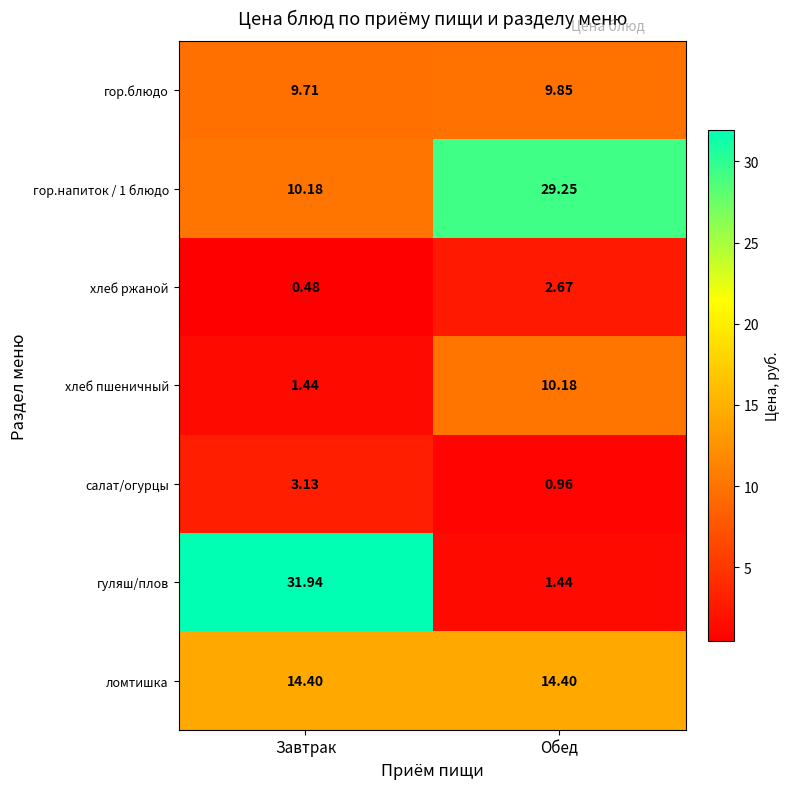

At which label does салат/огурцы first exceed 3?

Завтрак